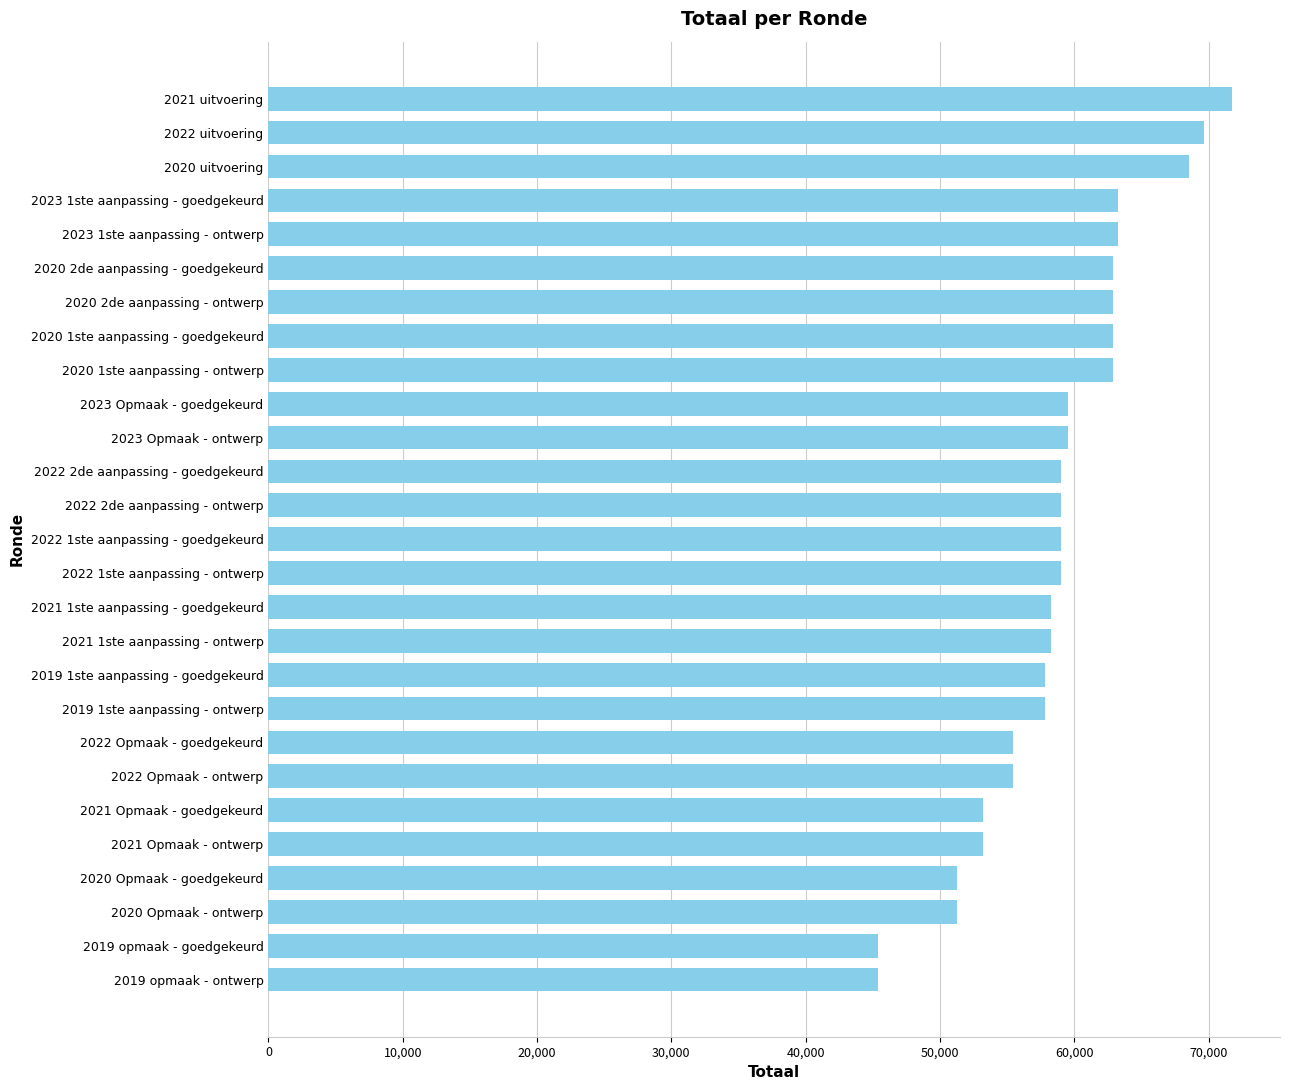

How many categories are shown in the chart?

27